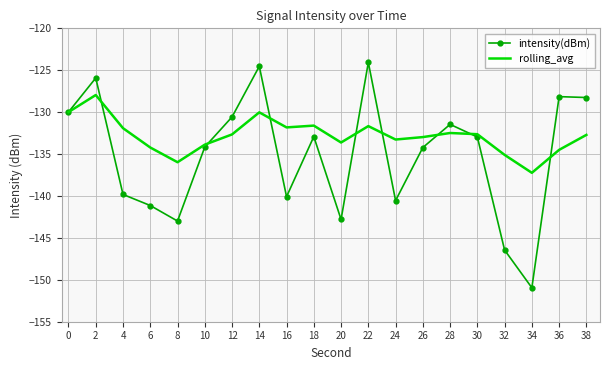

The value of intensity(dBm) at 22 is -124.1. True or false?

True